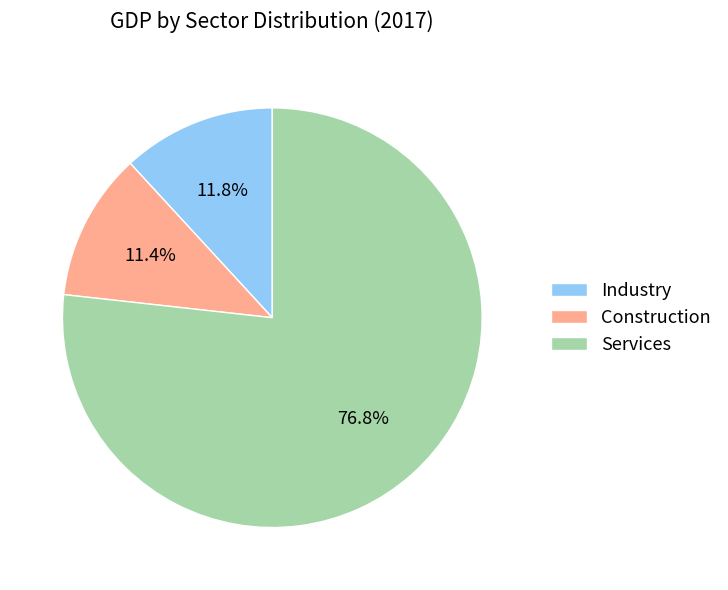

Does Services represent more than half of the total?

Yes